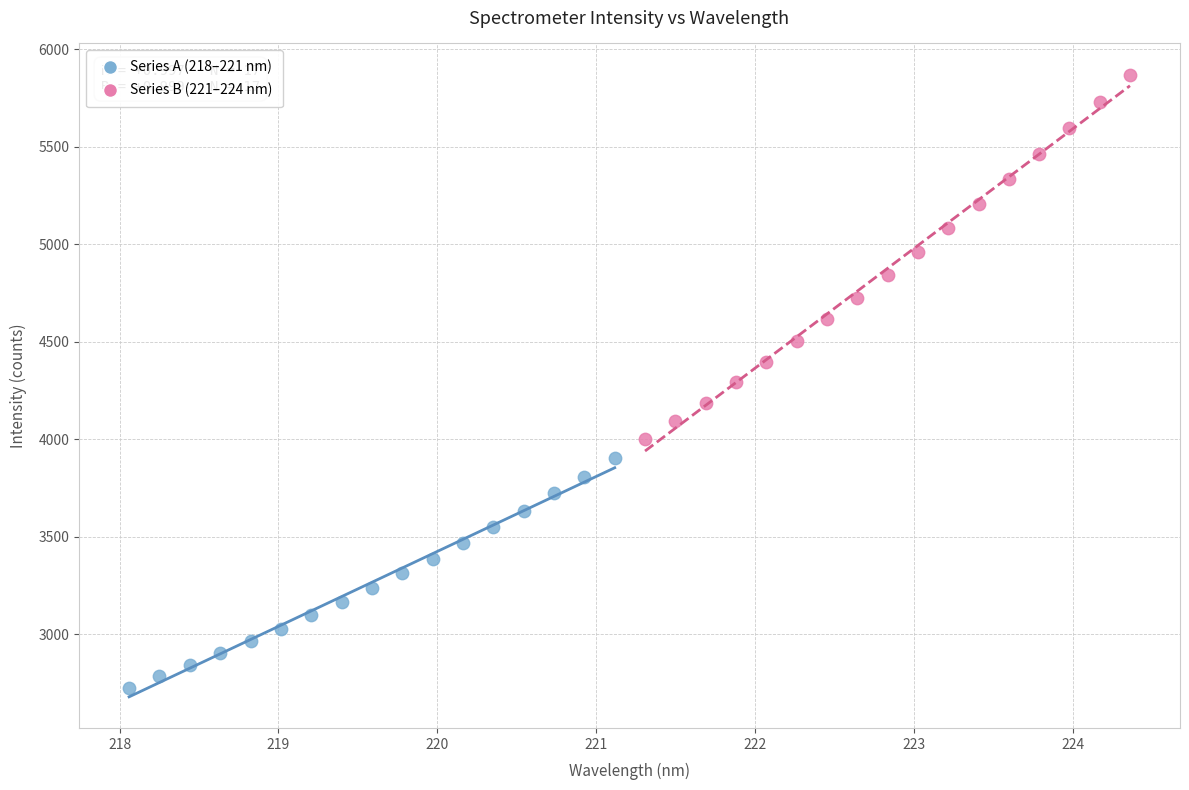

Which series contains the lowest Y value?

Series A (218–221 nm)